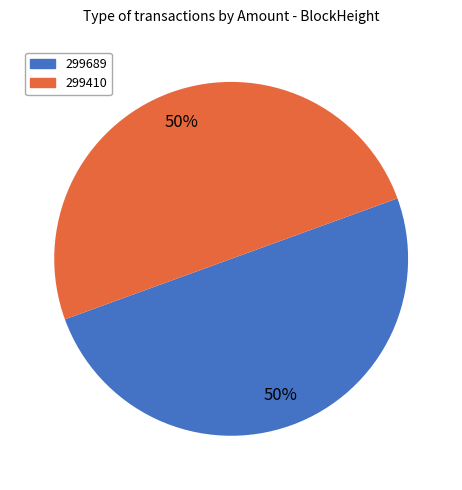

Approximately how many times larger is the value at 299410 compared to 299689?

1.0